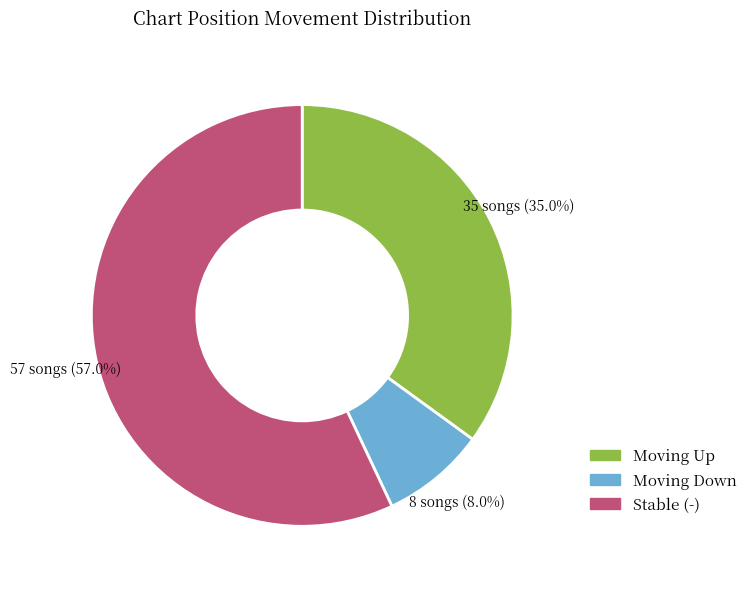

Which has a higher value, Moving Down or Moving Up?

Moving Up